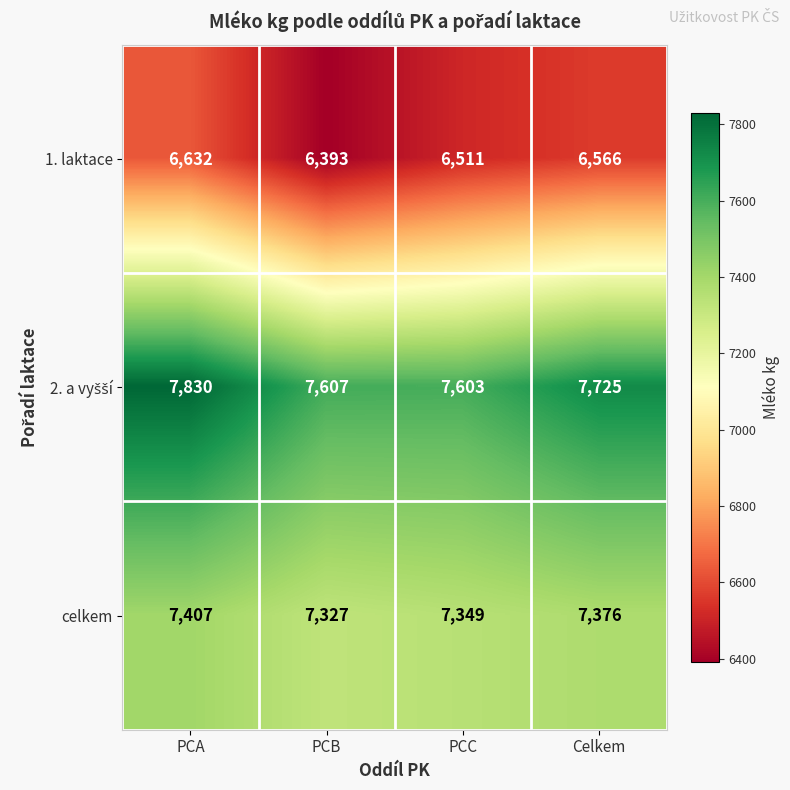

The celkem series shows 10269 at PCA. True or false?

False